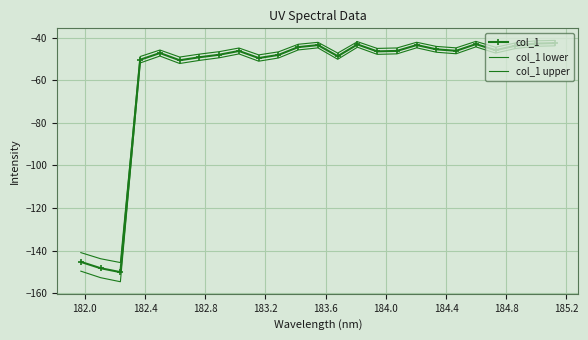

True or false: col_1 has more than 1 interior local peaks.

True